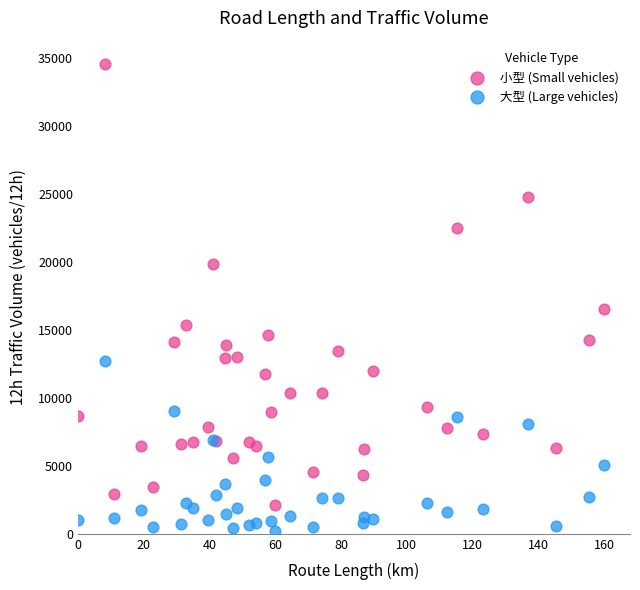

Which series contains the highest Y value?

小型 (Small vehicles)